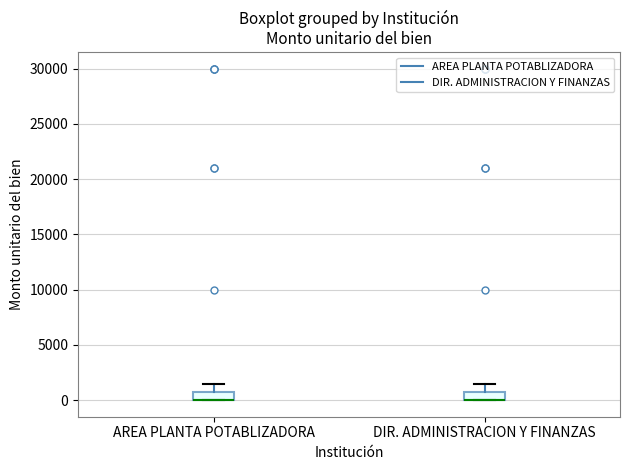

Where is the lower edge of the box for AREA PLANTA POTABLIZADORA on the y-axis? The values are not printed on the chart, so give them approximately, as read against the axis.

0